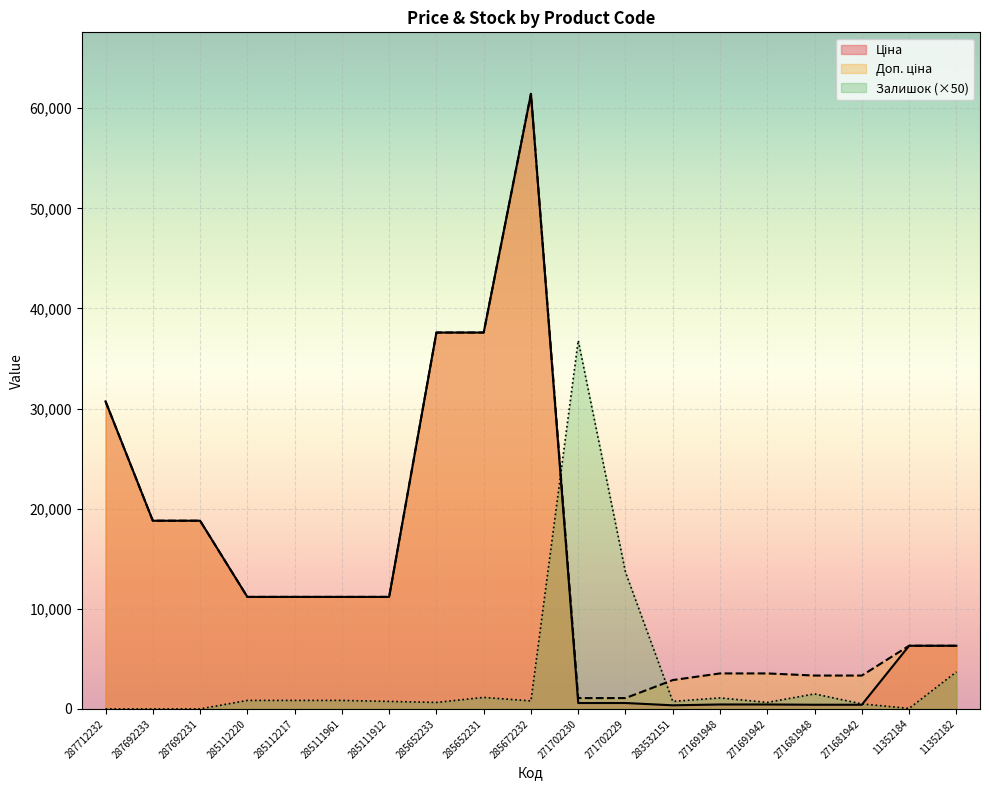

What is the difference between the Ціна values at 285652233 and 287692233?

18796.8